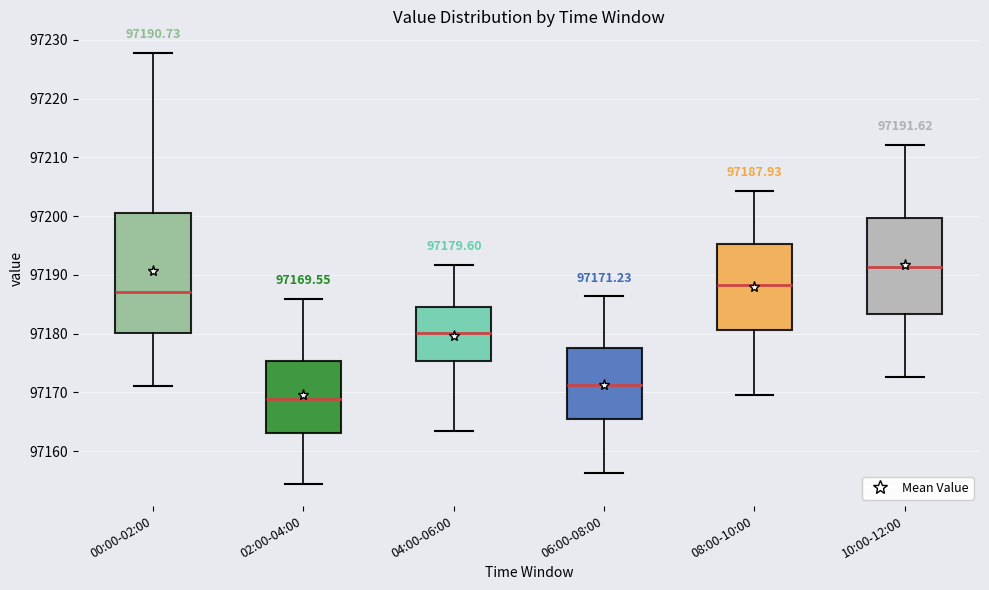

Comparing the boxes themselves (not the whiskers), which one is the tallest?

00:00-02:00